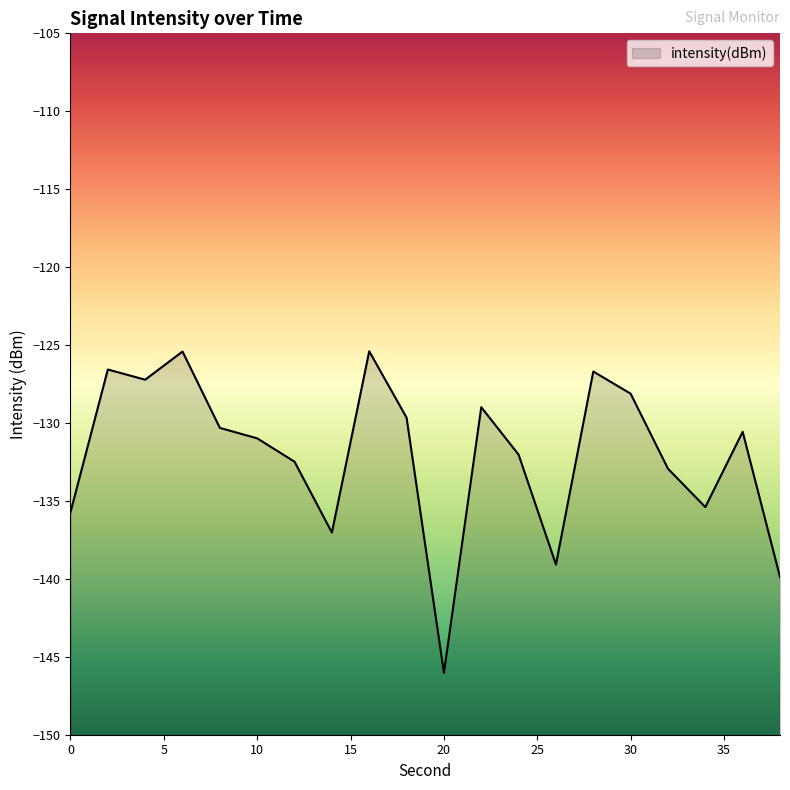

At which label is the value closest to -135?

34